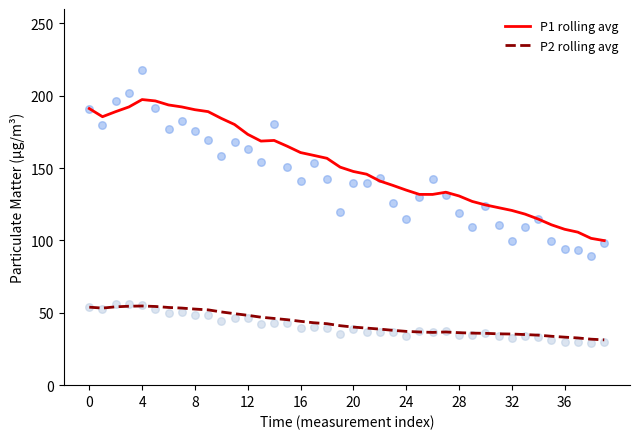

What are all the series names shown in the legend?

P1 rolling avg, P2 rolling avg